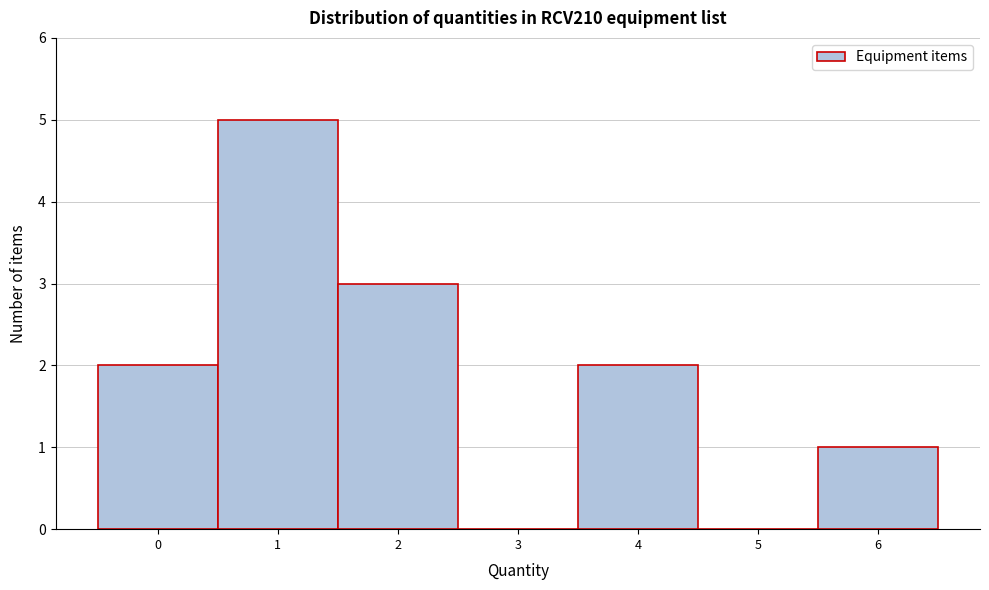

Reading left to right, what are all the values shown in this chart?

0=2	1=5	2=3	3=0	4=2	5=0	6=1